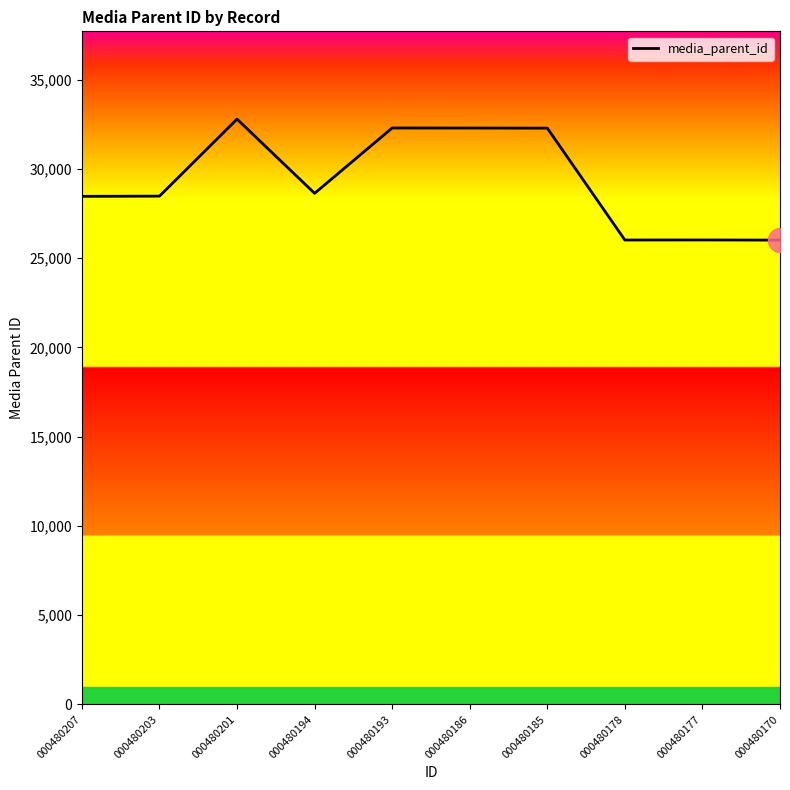

What is the change in value from 000480203 to 000480193?

+3817